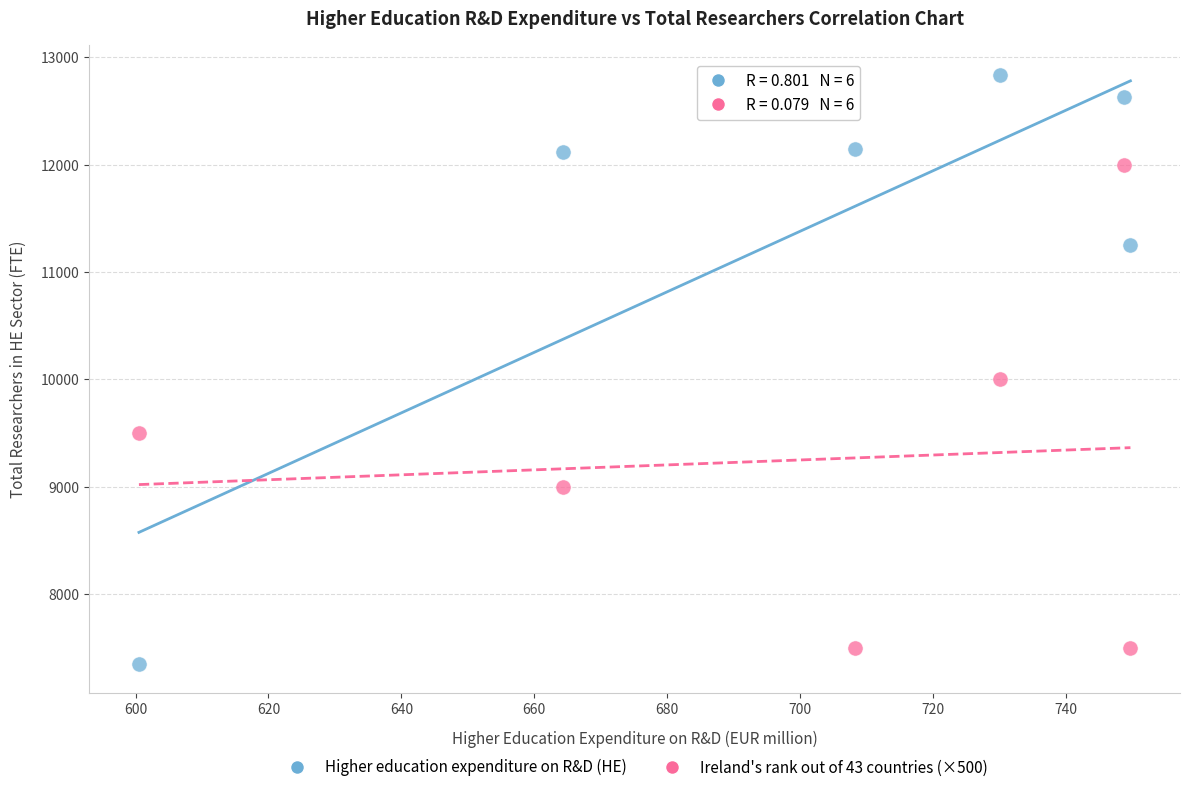

Which series has the largest Y range (max minus min)?

Higher education expenditure on R&D (HE)